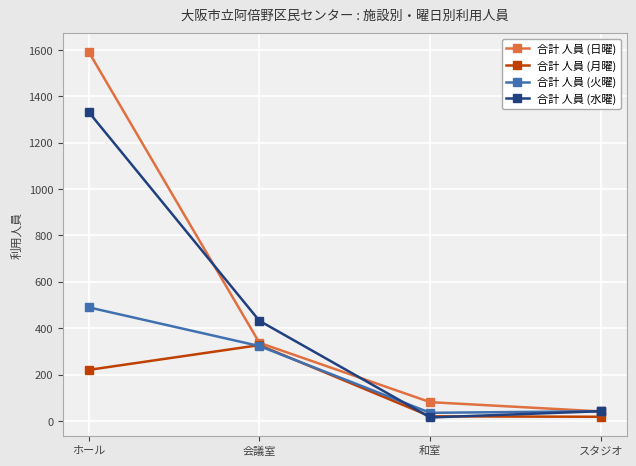

The value of 合計 人員 (火曜) at 会議室 is 172. True or false?

False